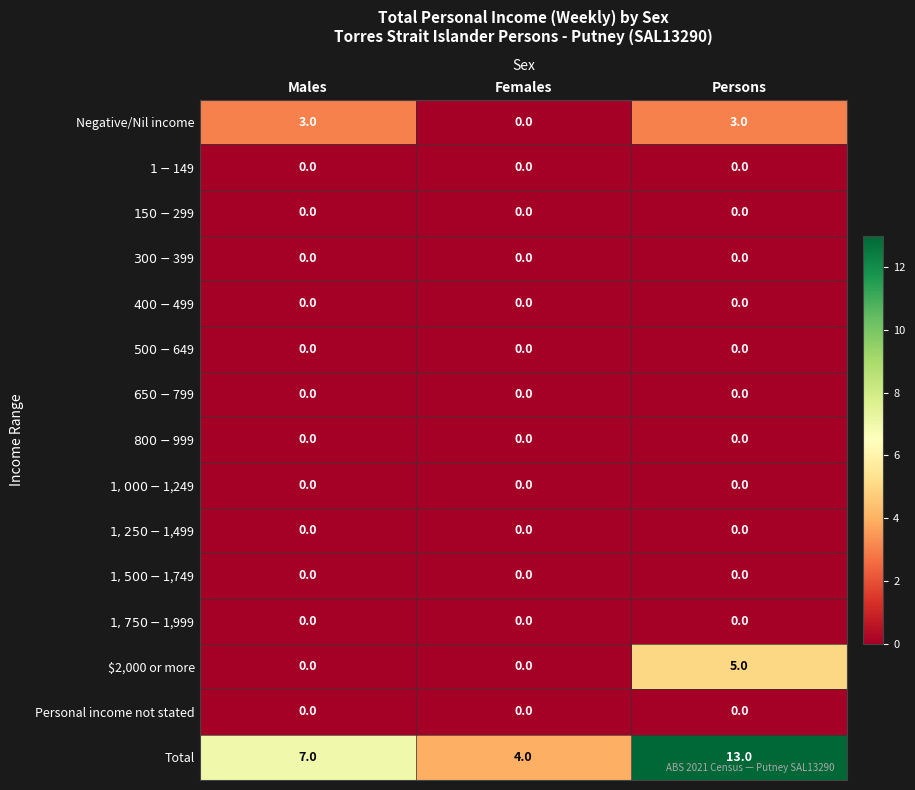

Which series has the largest total across all categories?

Total